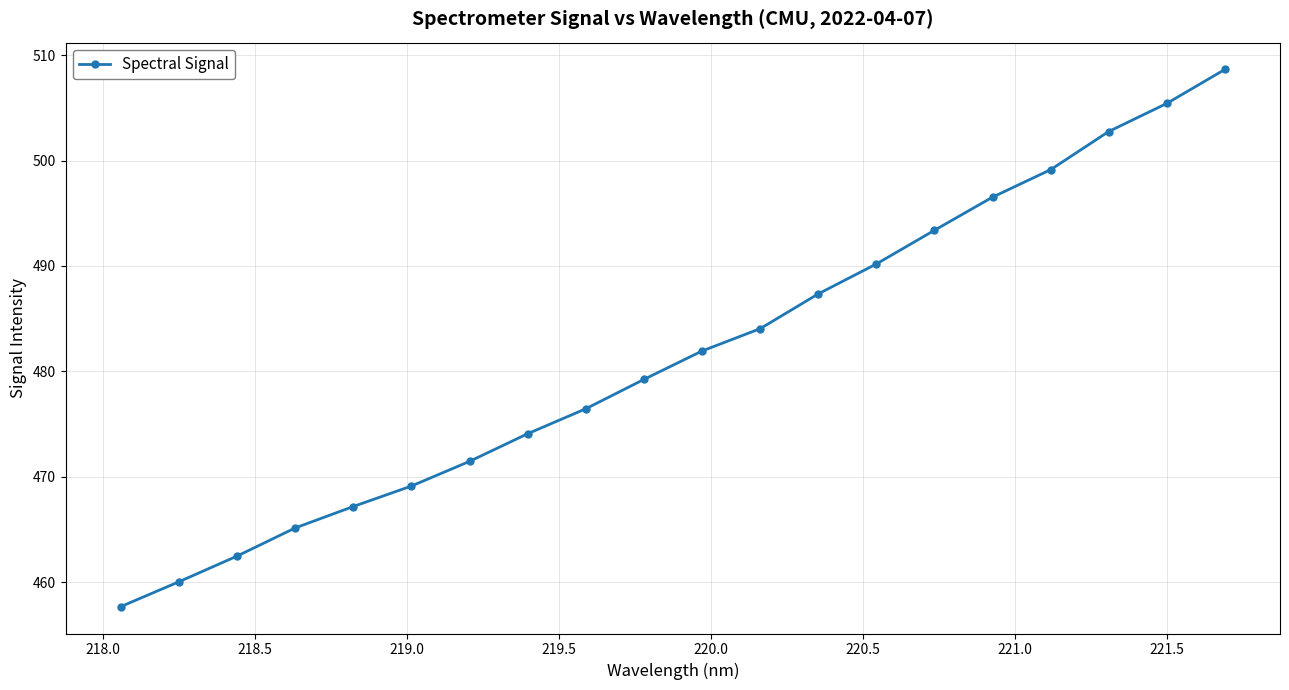

Reading left to right, what are all the values shown in this chart?

457.7	460.0	462.5	465.1	467.2	469.1	471.5	474.1	476.4	479.2	481.9	484.0	487.3	490.2	493.4	496.5	499.1	502.8	505.4	508.6